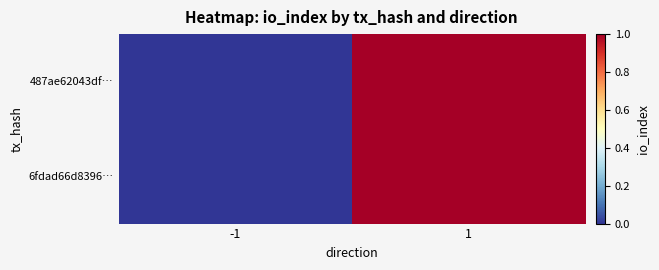

At -1, list the series in order from smallest to largest.

487ae62043df…, 6fdad66d8396…